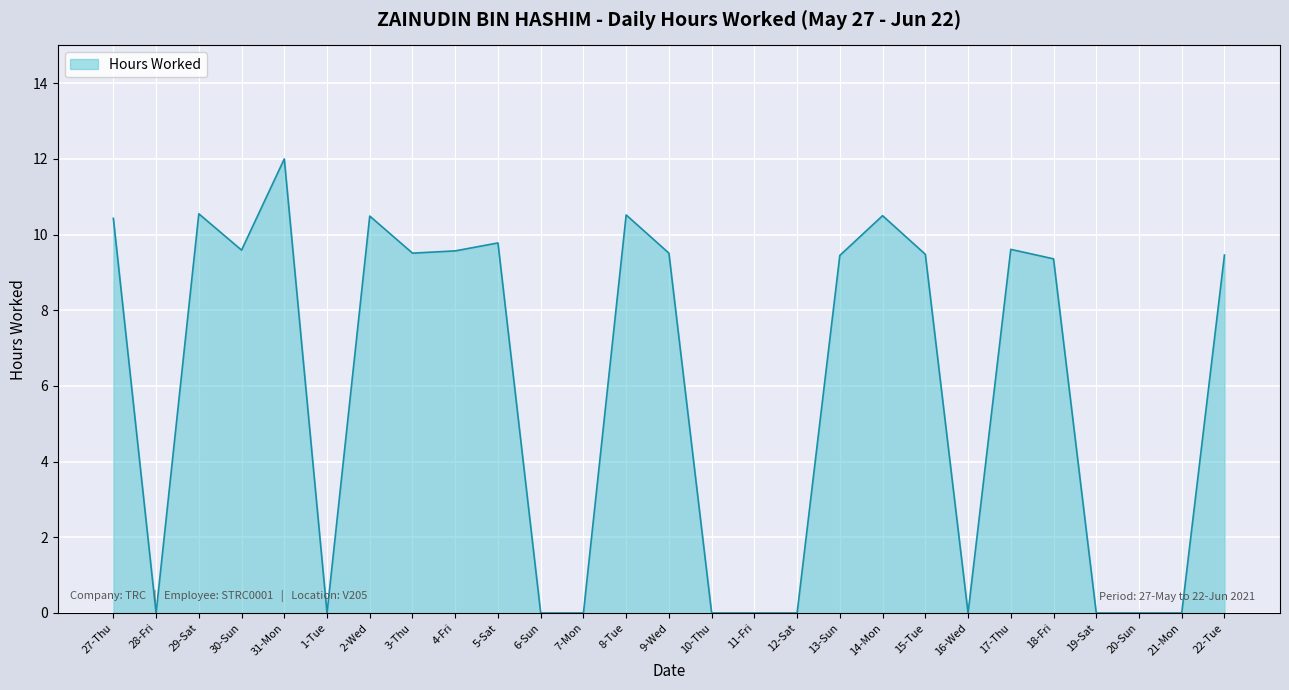

The value at 5-Sat is 9.8. True or false?

True